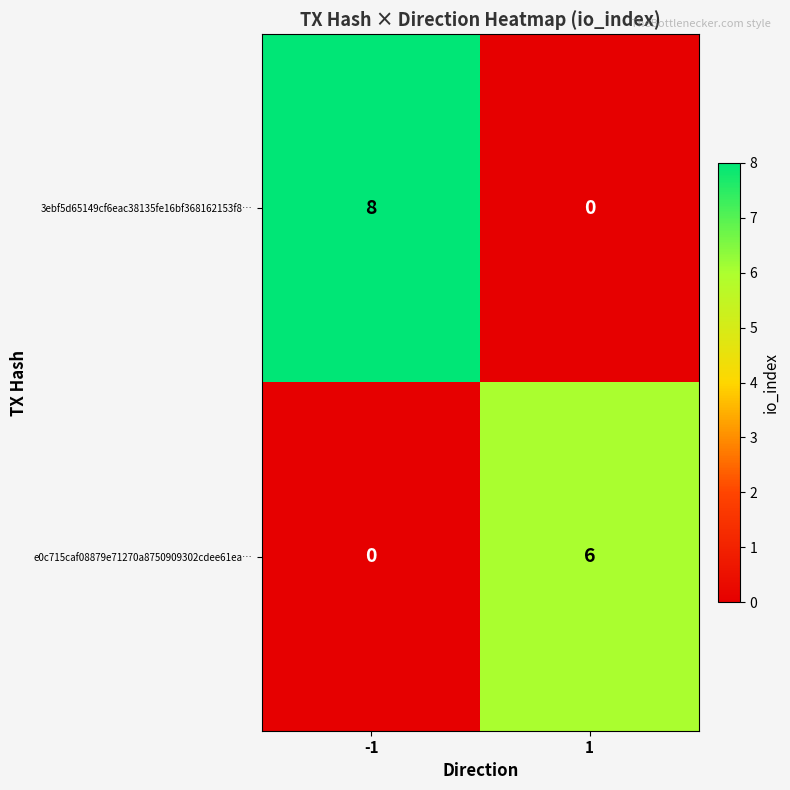

What is the sum of the e0c715caf08879e71270a8750909302cdee61ea… values at -1 and 1?

6